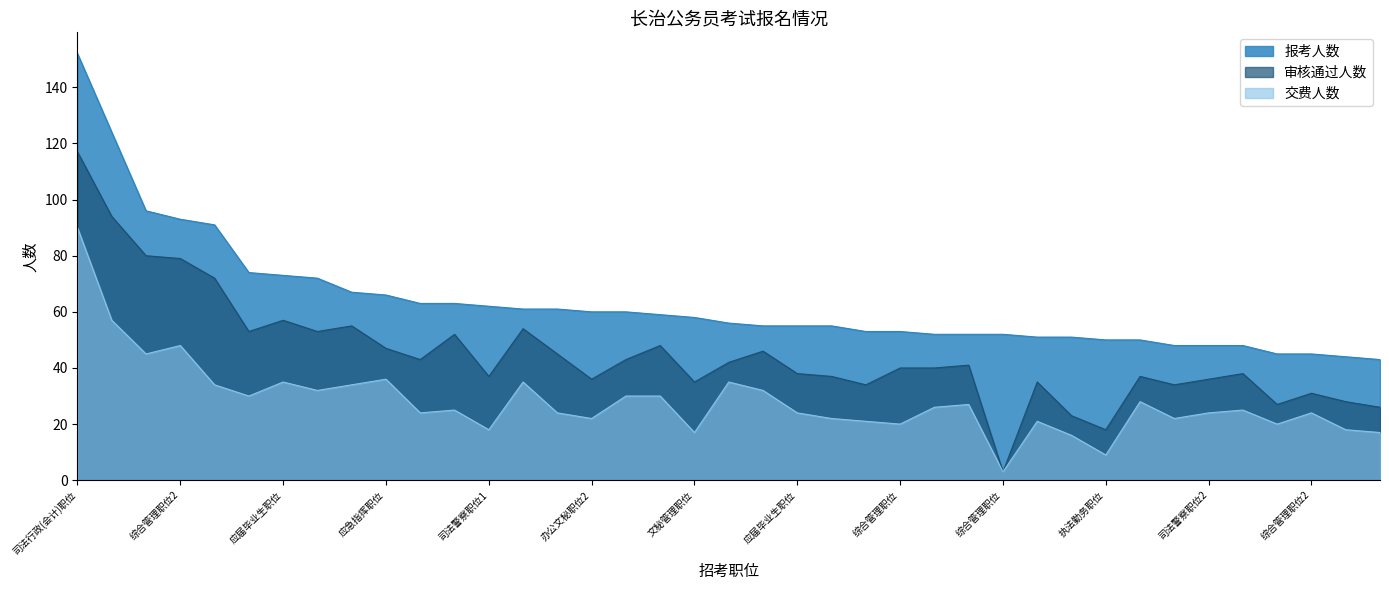

True or false: 报考人数 and 审核通过人数 cross at least once.

False